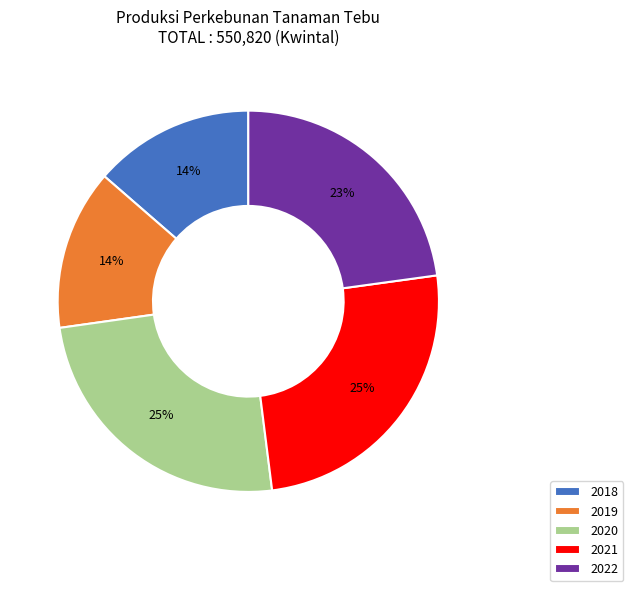

Count the number of slices in the pie.

5